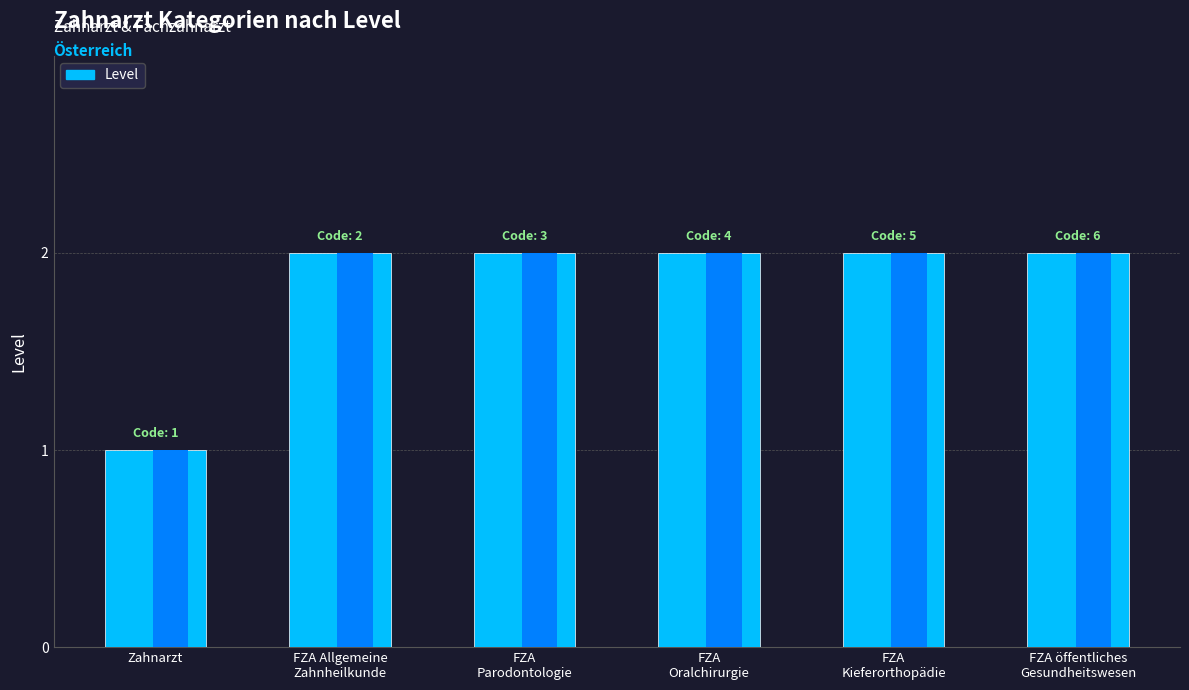

The chart shows a value of 2 at FZA Allgemeine
Zahnheilkunde. True or false?

True